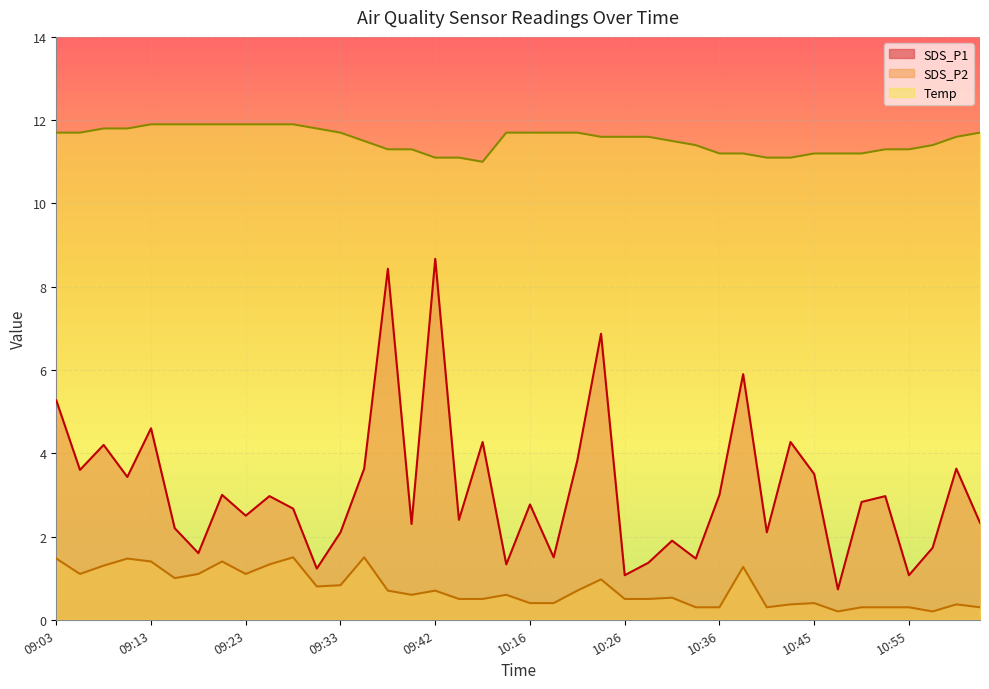

What is the value of the SDS_P2 point at the 33rd from the left?

0.4